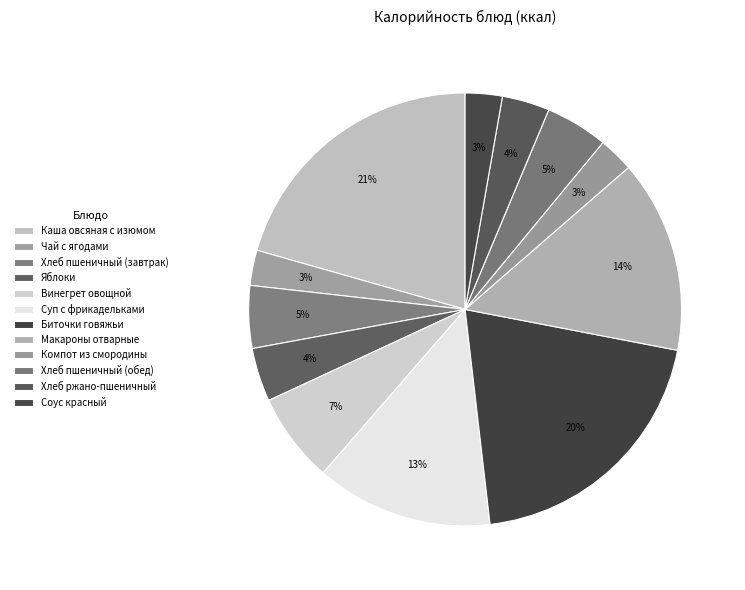

How many segments does this pie chart have?

12